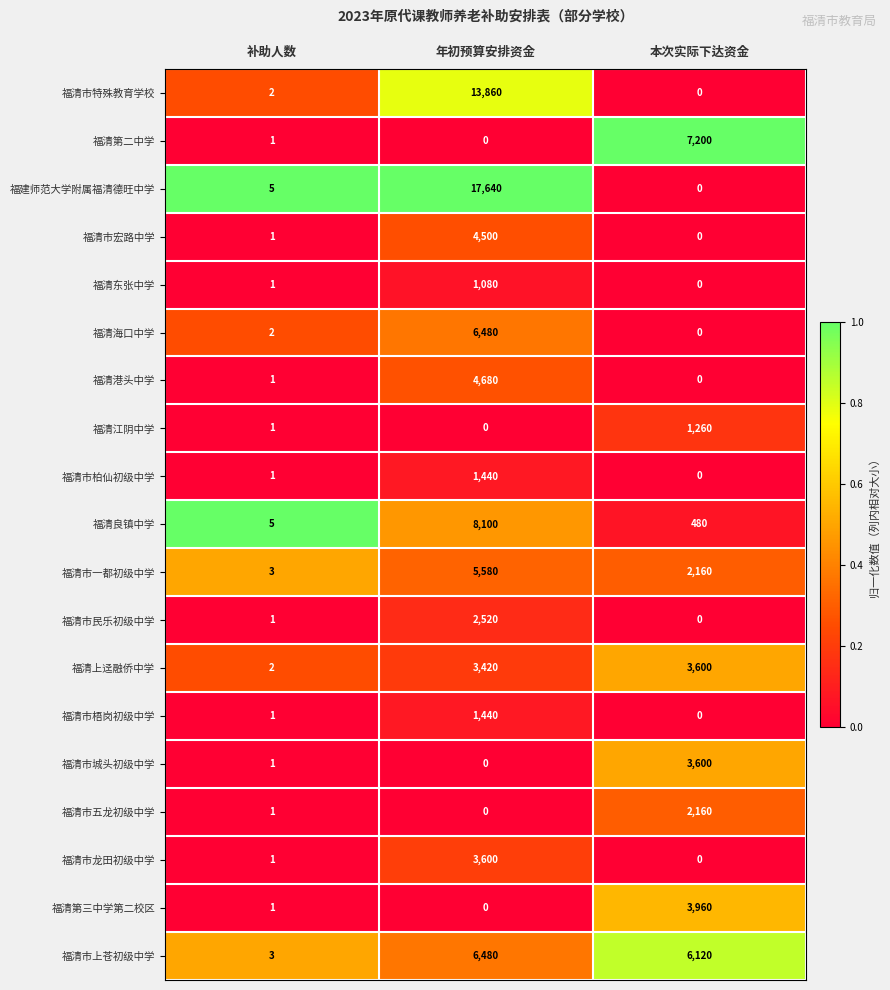

The value of 福建师范大学附属福清德旺中学 at 本次实际下达资金 is 6914. True or false?

False